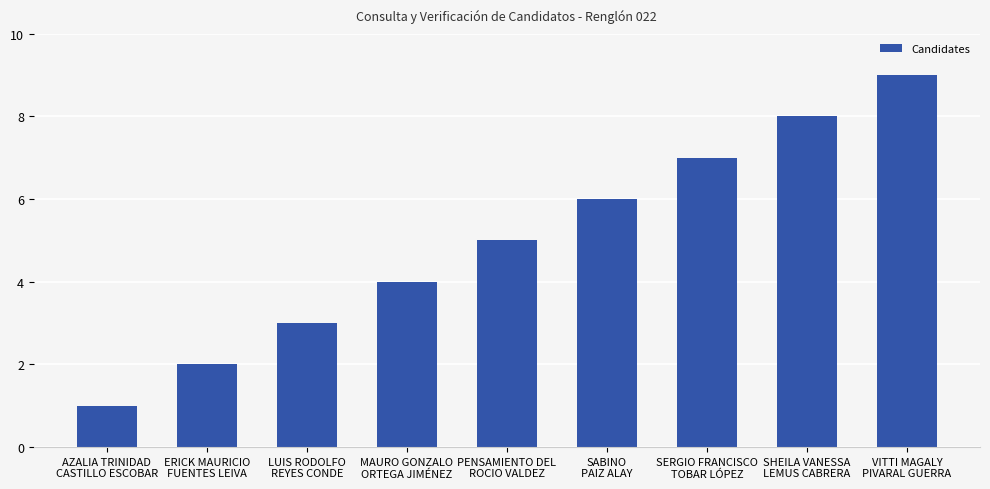

Rank the categories by value from highest to lowest.

VITTI MAGALY
PIVARAL GUERRA, SHEILA VANESSA
LEMUS CABRERA, SERGIO FRANCISCO
TOBAR LÓPEZ, SABINO
PAIZ ALAY, PENSAMIENTO DEL
ROCIO VALDEZ, MAURO GONZALO
ORTEGA JIMÉNEZ, LUIS RODOLFO
REYES CONDE, ERICK MAURICIO
FUENTES LEIVA, AZALIA TRINIDAD
CASTILLO ESCOBAR